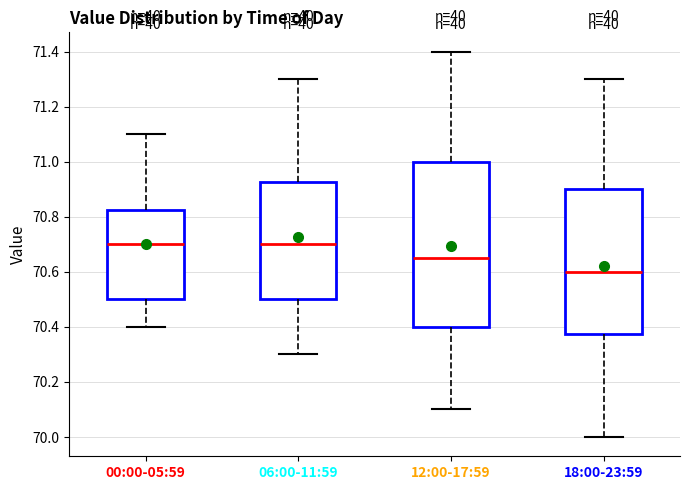

Which box has the lowest median line?

18:00-23:59